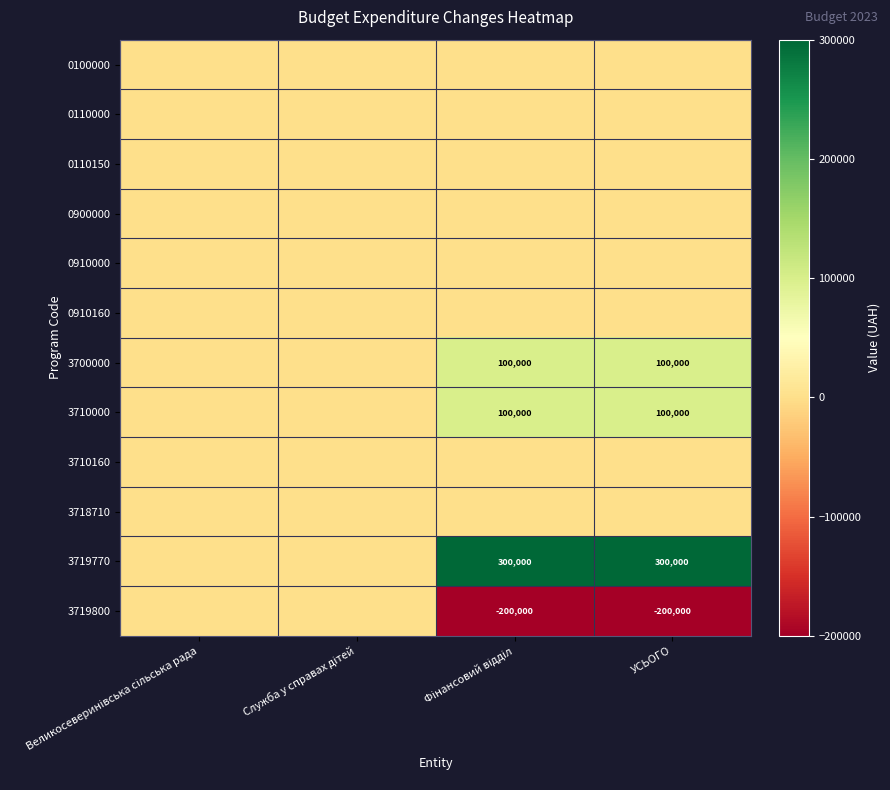

The 3719800 series shows -88388 at УСЬОГО. True or false?

False